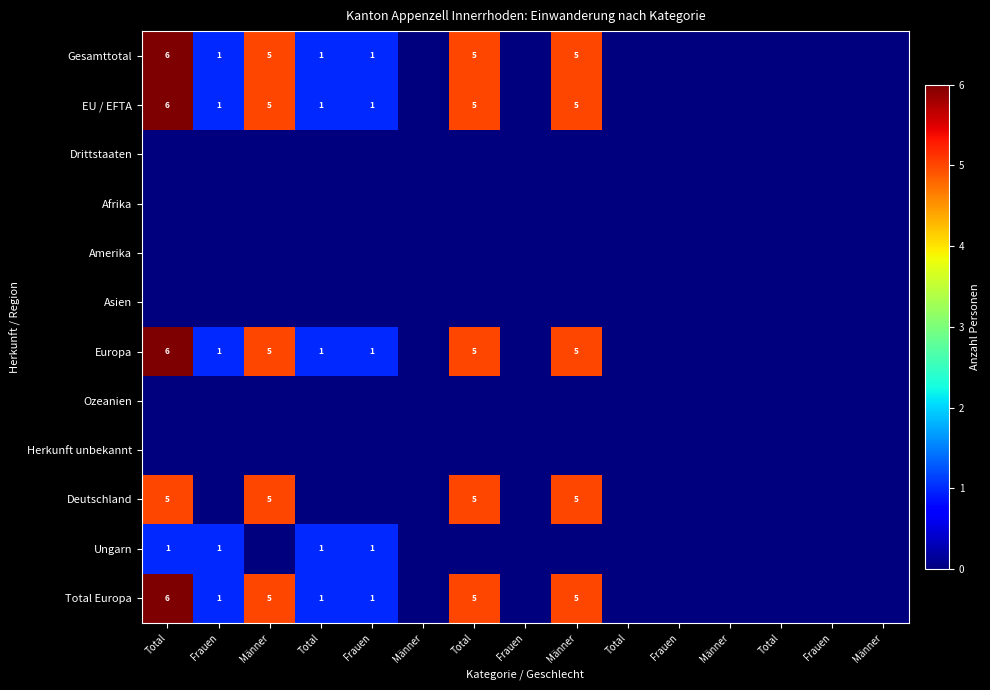

How many values in the Total Europa series exceed 0?

7